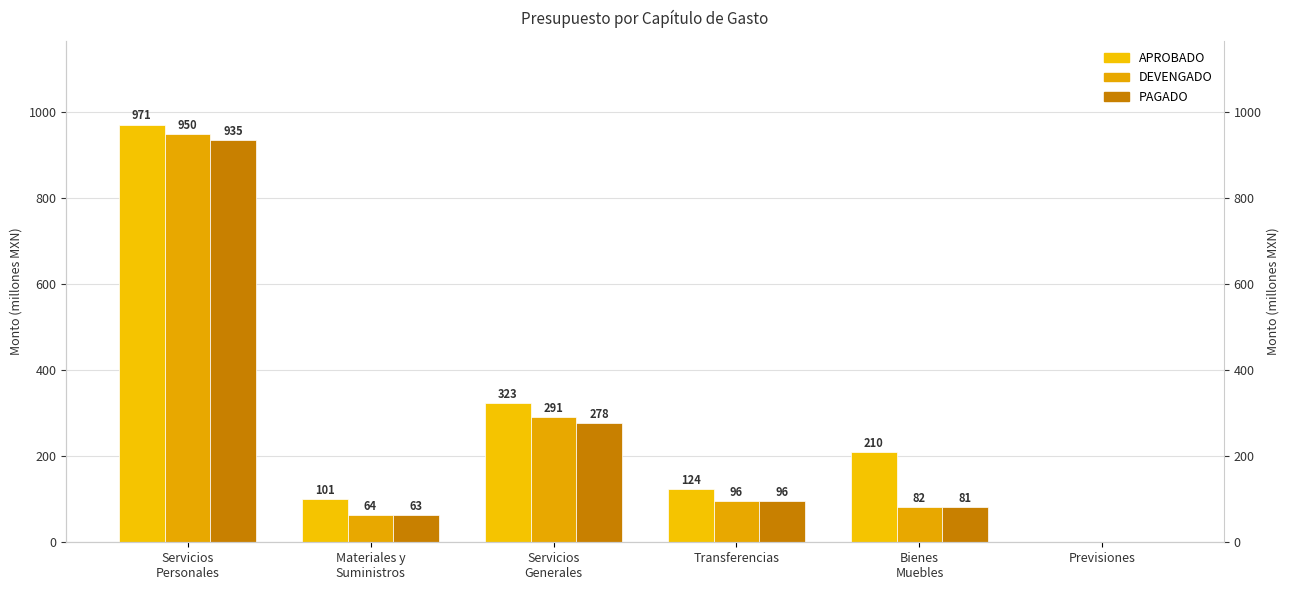

The value of APROBADO at Servicios
Generales is 322.9. True or false?

True